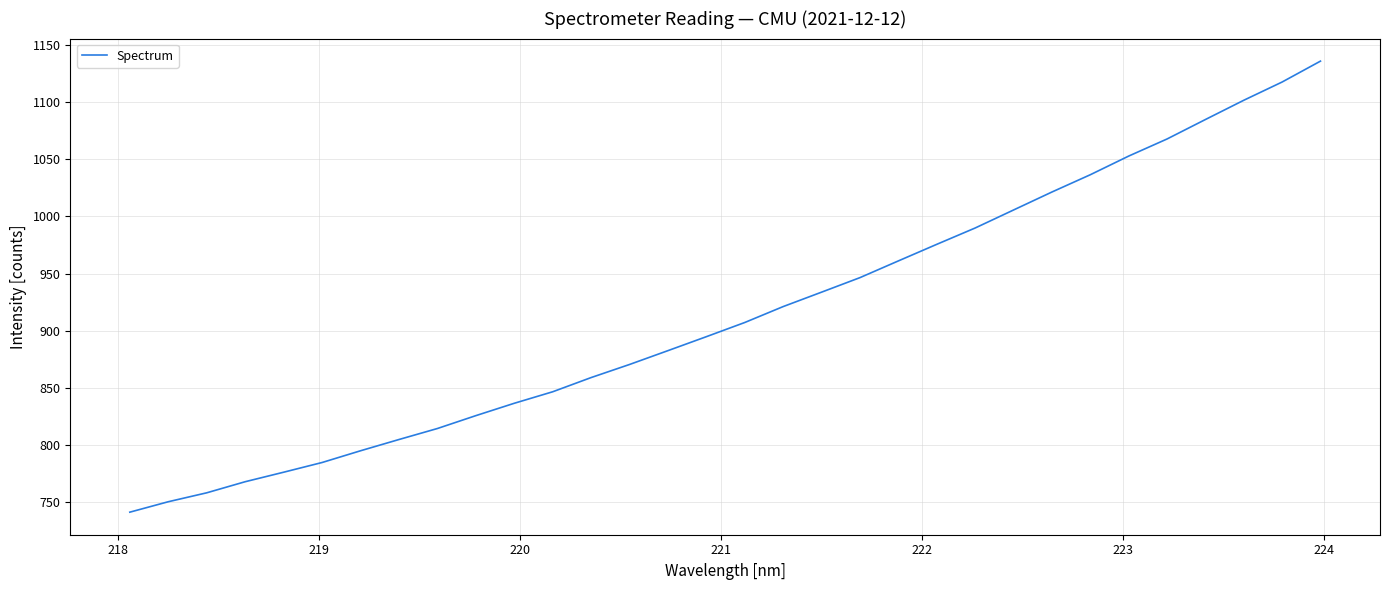

What is the difference between the maximum and minimum values?

394.0